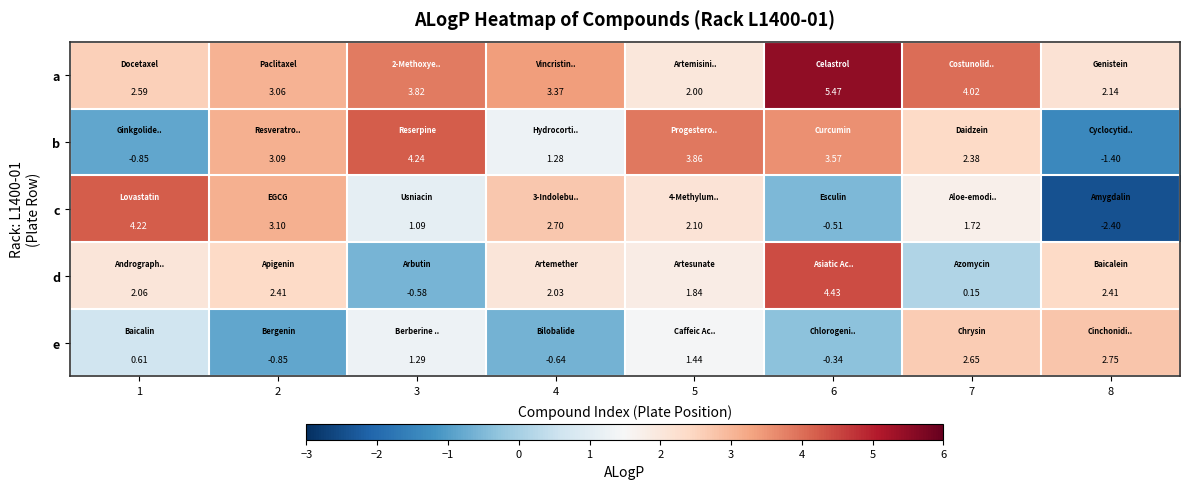

Which series has the largest total across all categories?

a